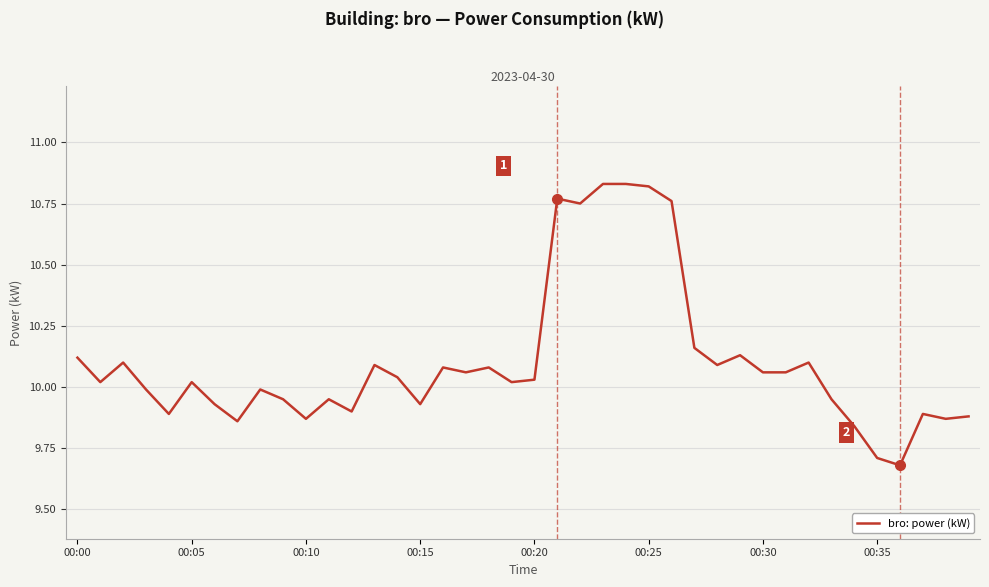

Approximately how many times larger is the value at 00:10 compared to 00:05?

1.0